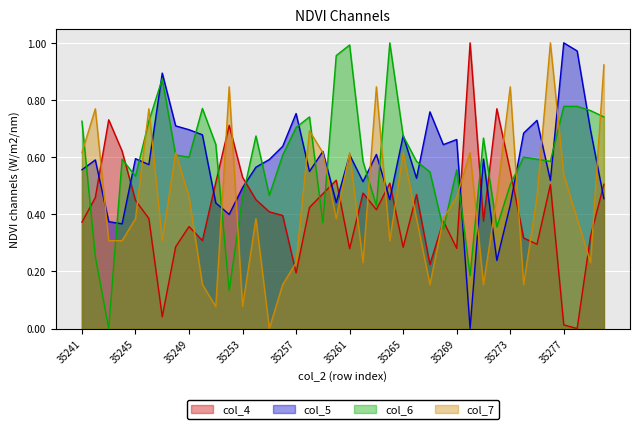

What is the sum of all col_5 values?

23.3